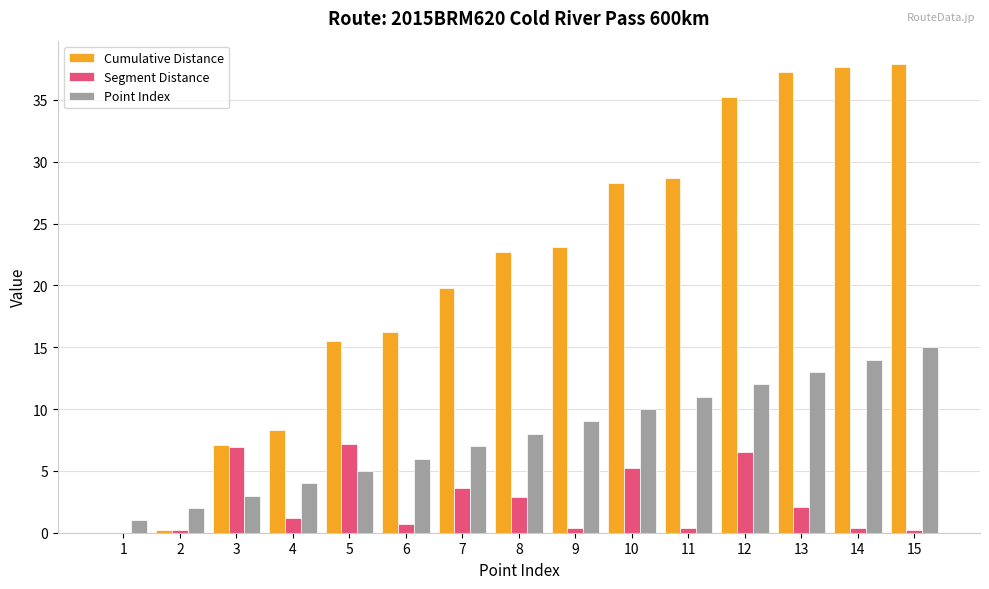

The value of Segment Distance at 3 is 2.9. True or false?

False